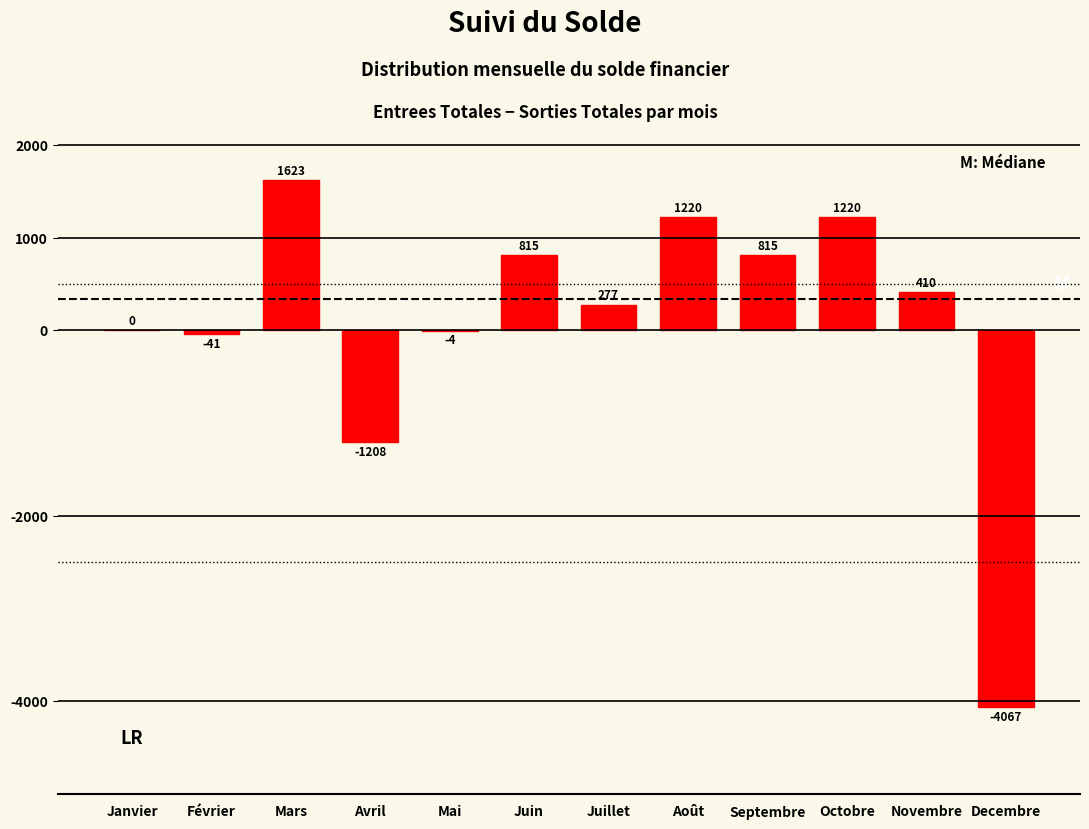

At which category does the chart reach its peak across all series?

Mars